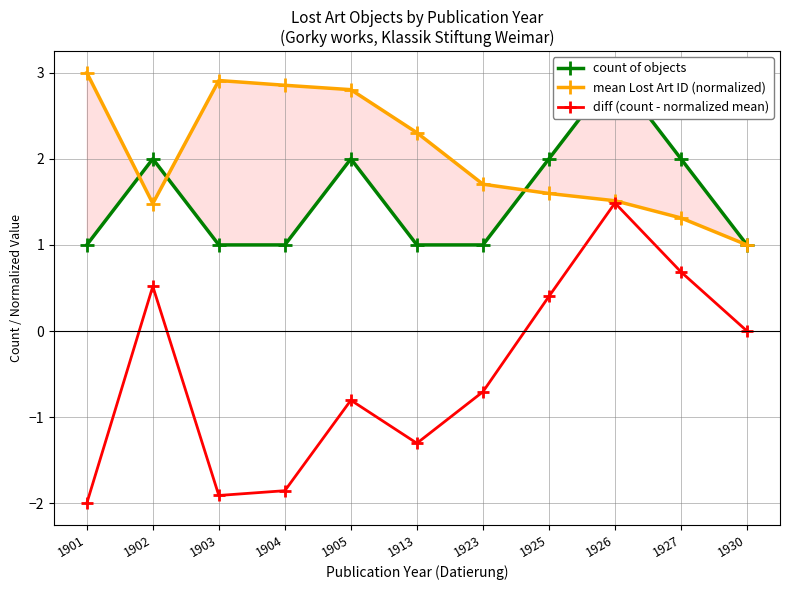

The value of diff (count - normalized mean) at 1905 is -1.1. True or false?

False